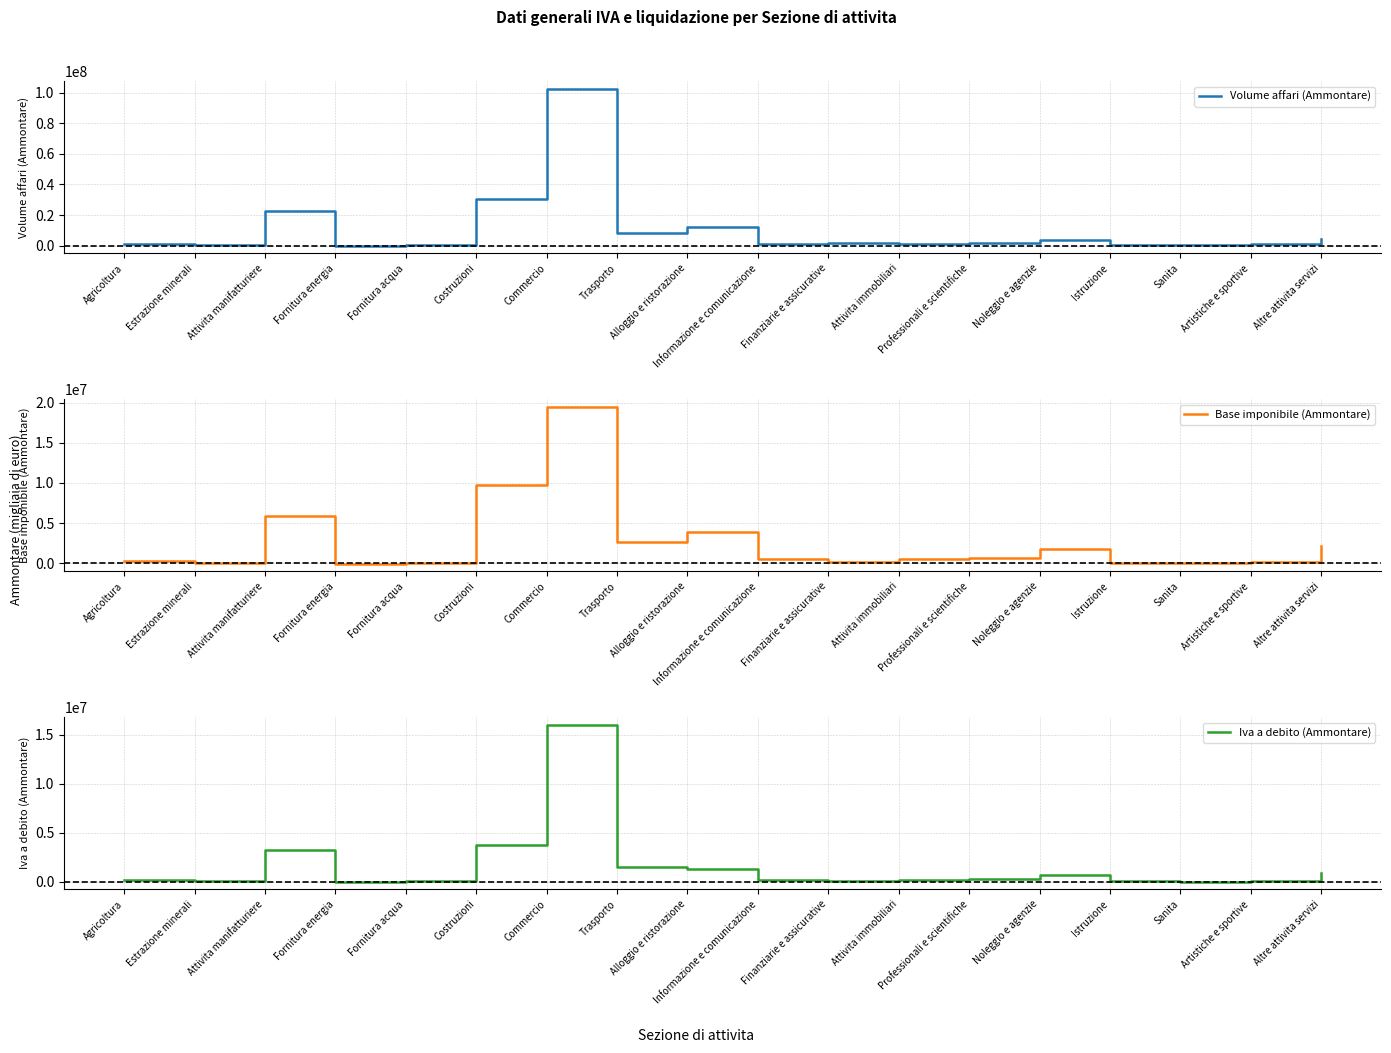

Is this an area chart (filled region under the line)?

No